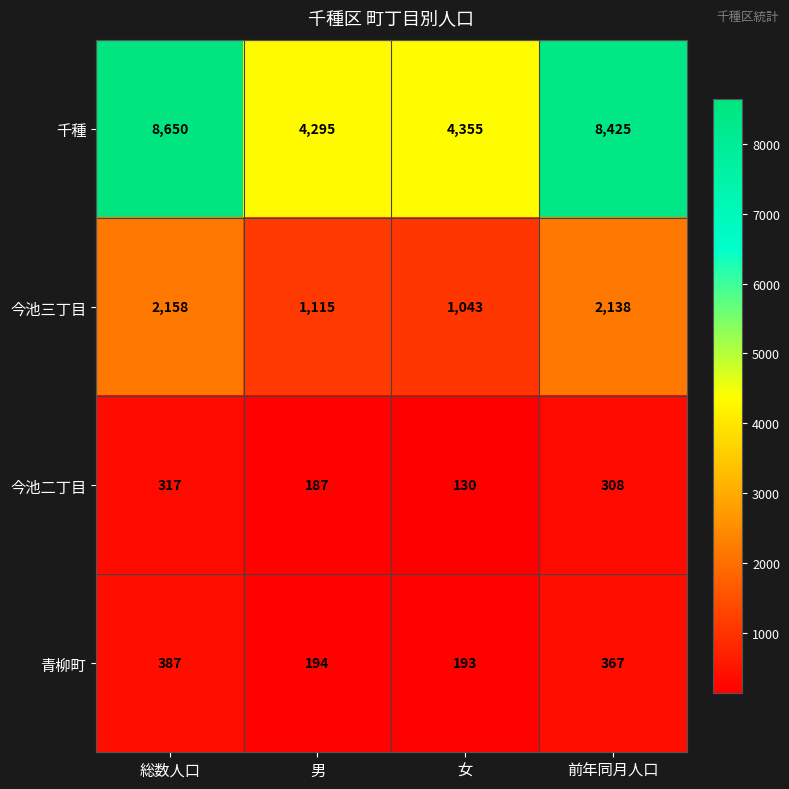

At how many categories does at least one series exceed 8529?

1